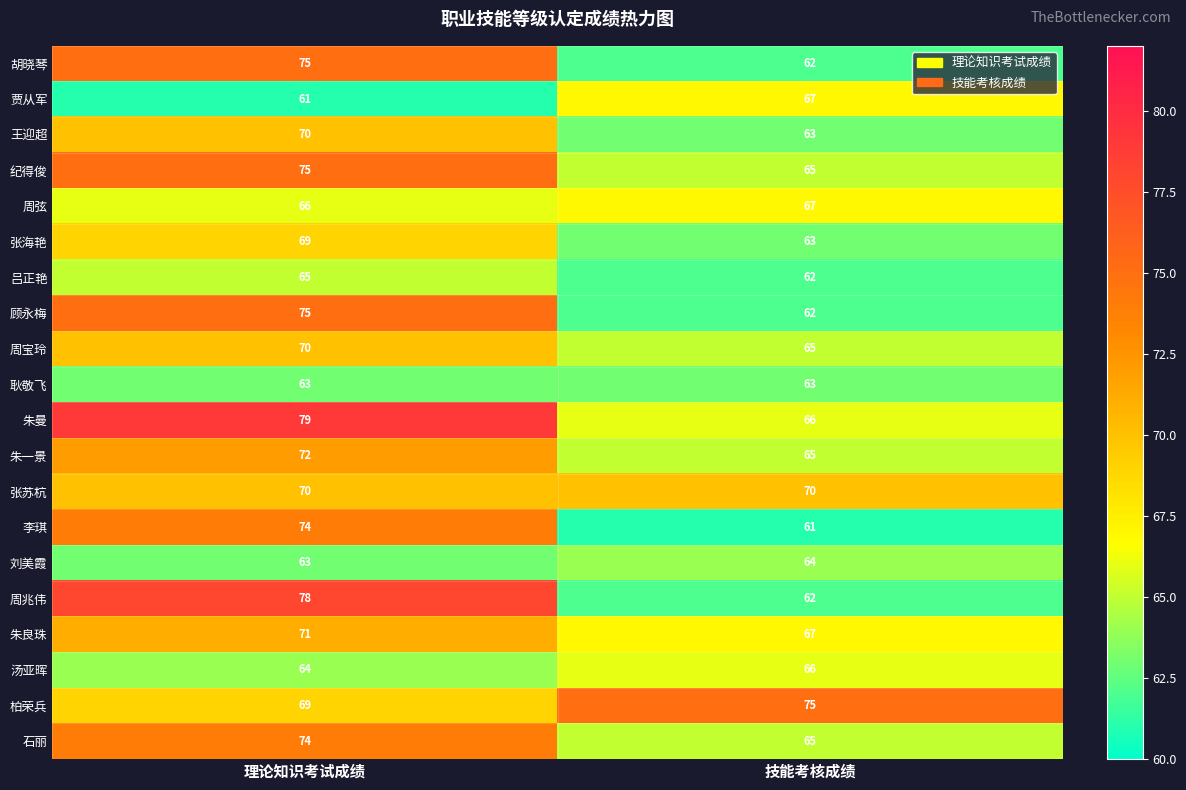

At which label is 周弦 closest to 66?

理论知识考试成绩